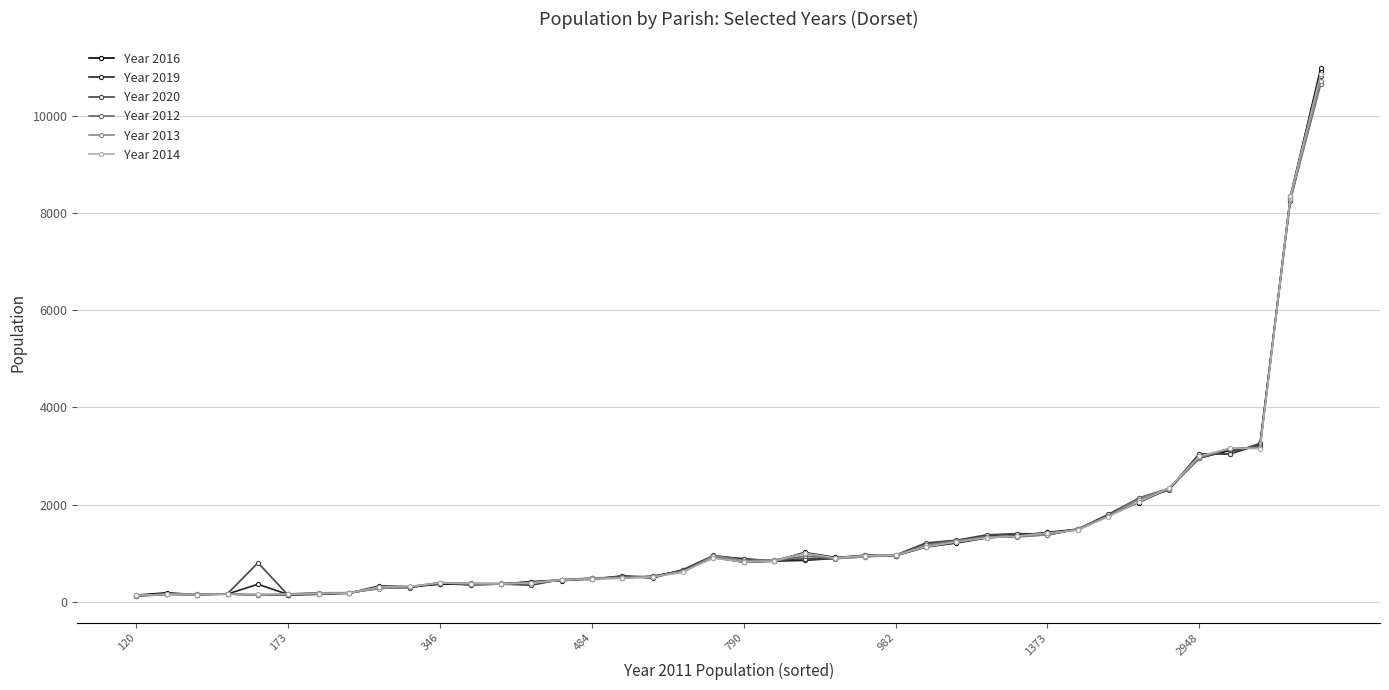

True or false: Year 2014 has more than 0 points higher than both neighbors.

True